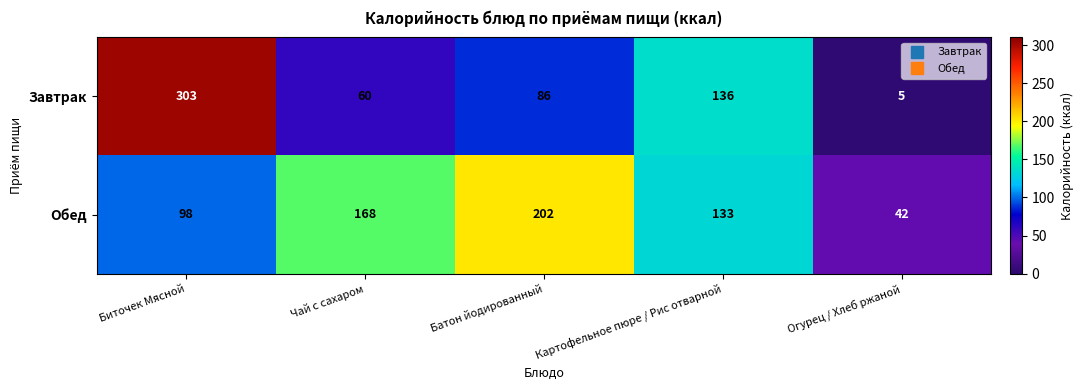

What is the maximum value for Завтрак?

303